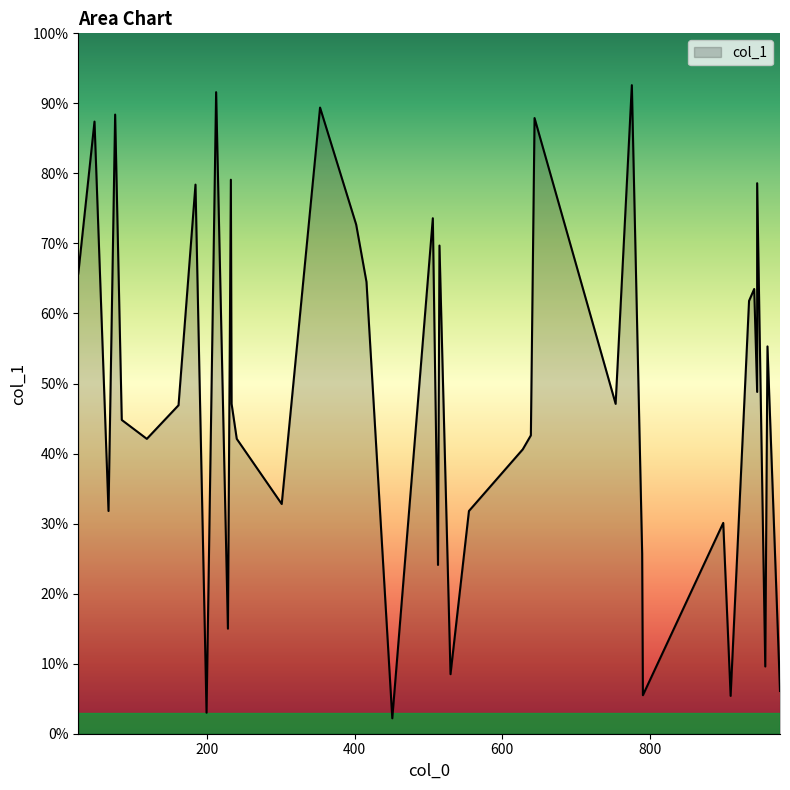

What is the approximate value at 935, to the nearest 100?

600